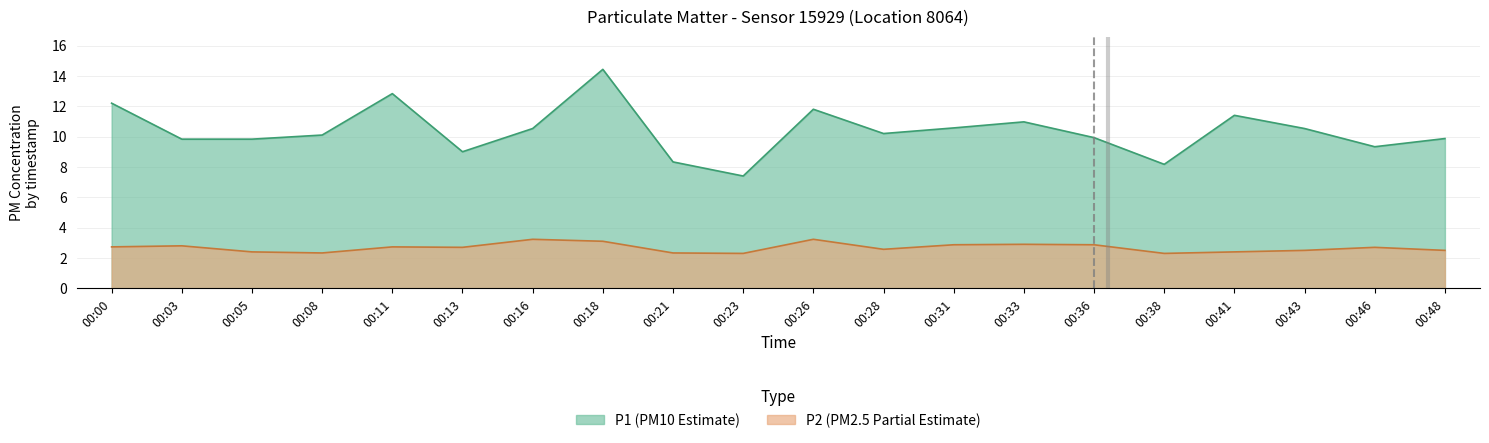

What value does the P1 series have at 00:08?

10.1